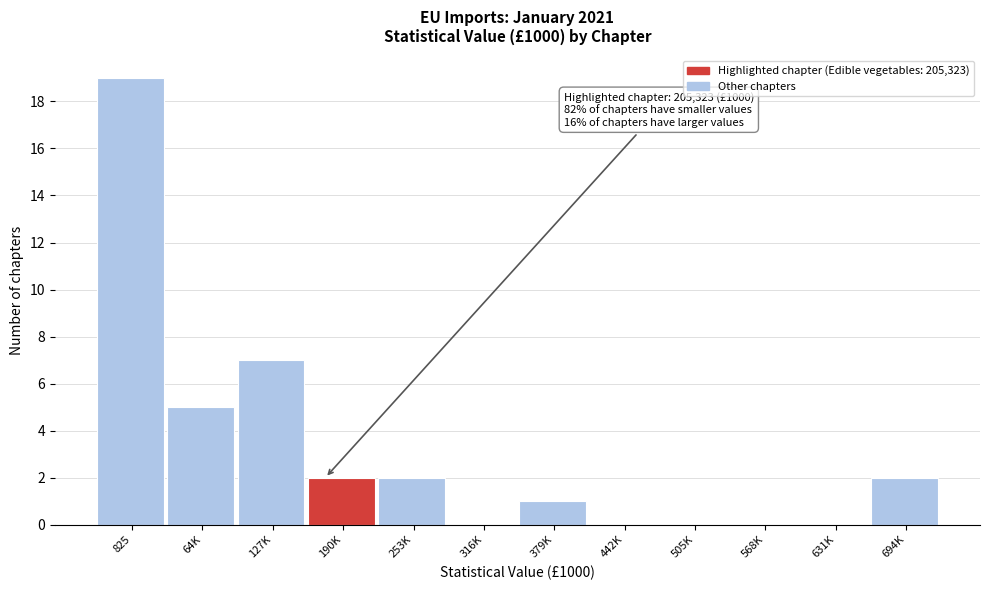

Reading right to left, what are all the values shown in this chart?

694K=2	631K=0	568K=0	505K=0	442K=0	379K=1	316K=0	253K=2	190K=2	127K=7	64K=5	825=19